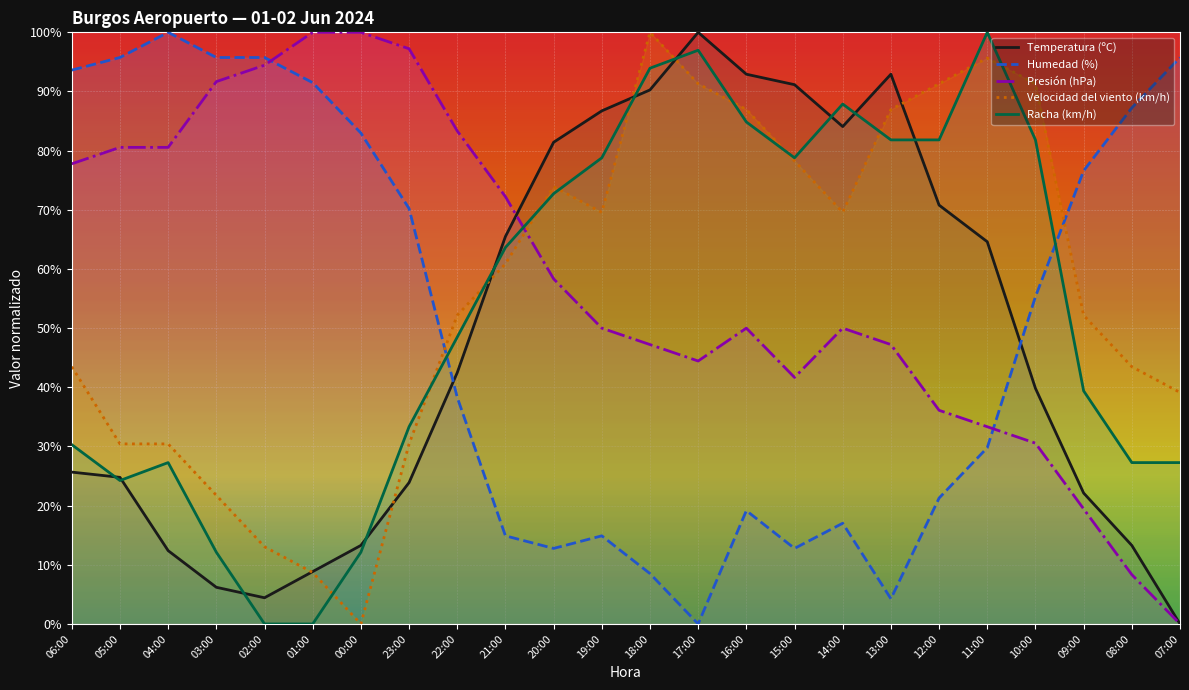

What is the maximum value for Presión (hPa)?

100.0